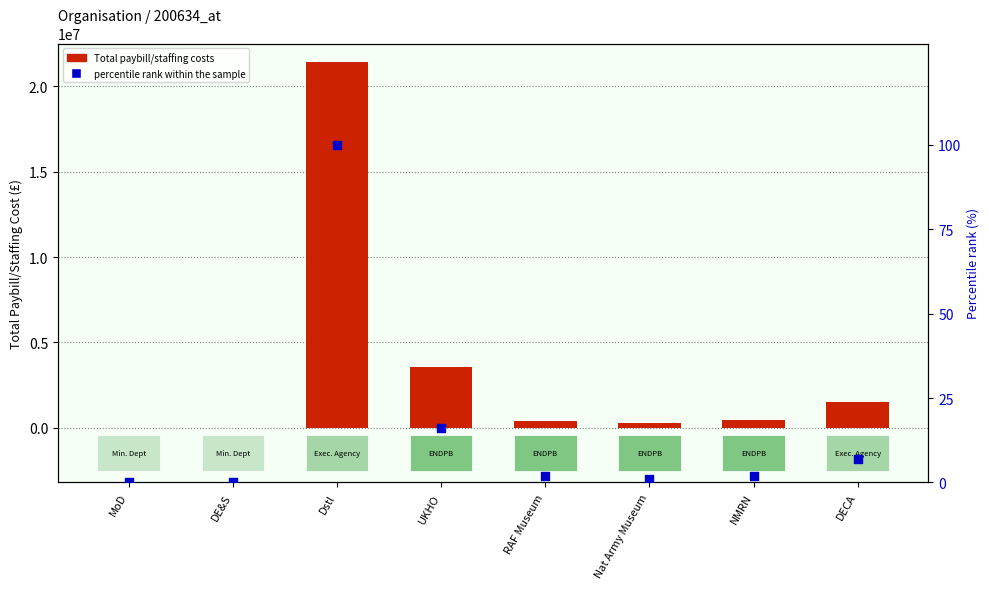

At which category is the sum across all series the highest?

Dstl